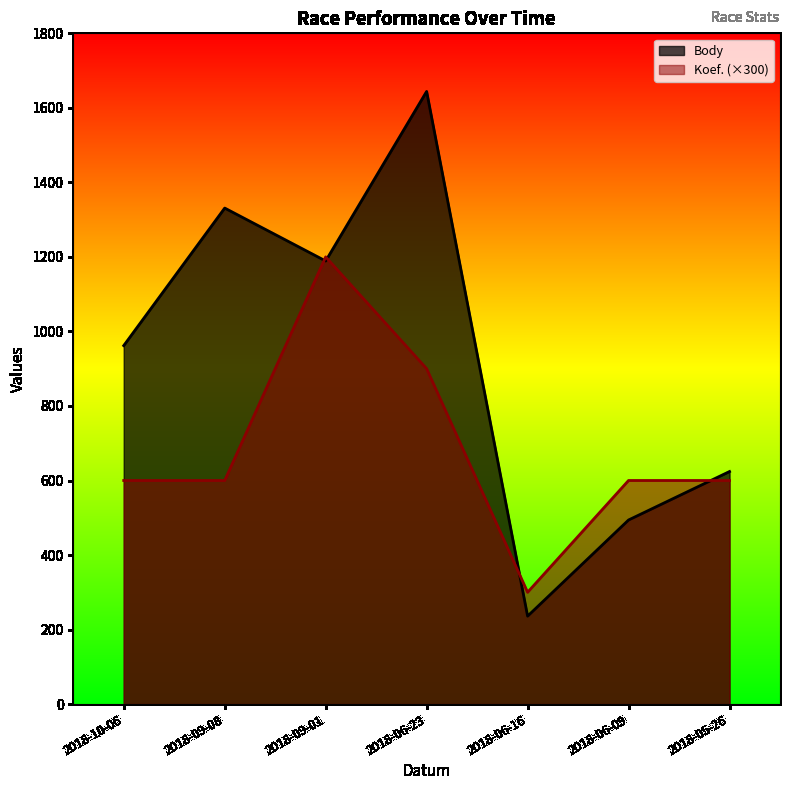

List the series in order of their overall mean, lowest first.

Koef. (×300), Body